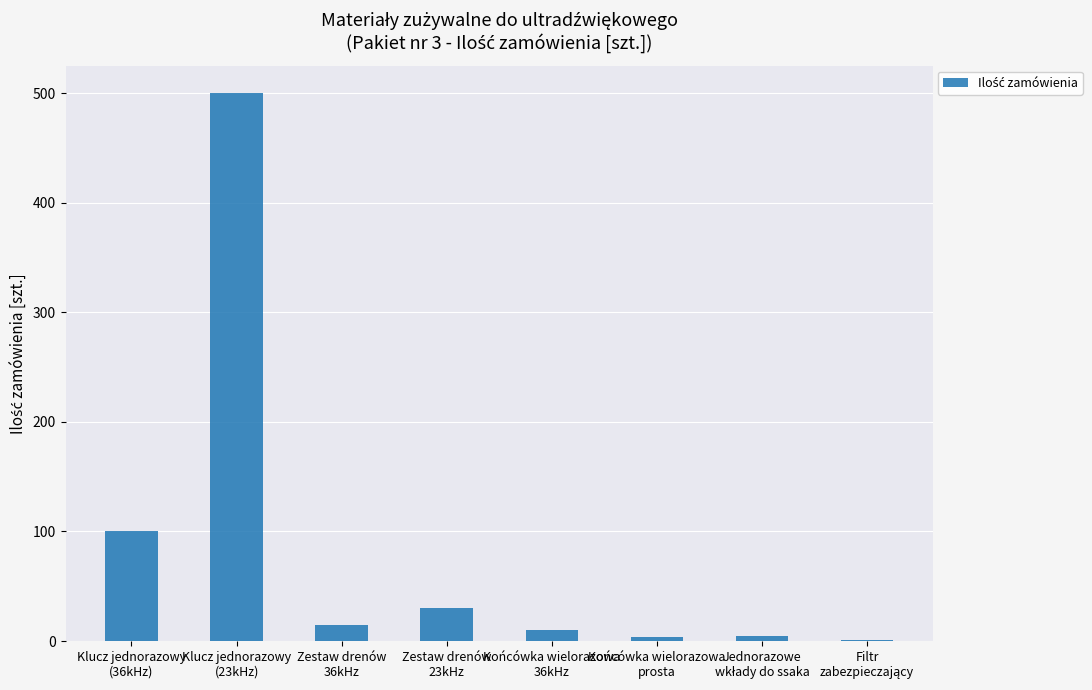

What is the sum of all values?

665